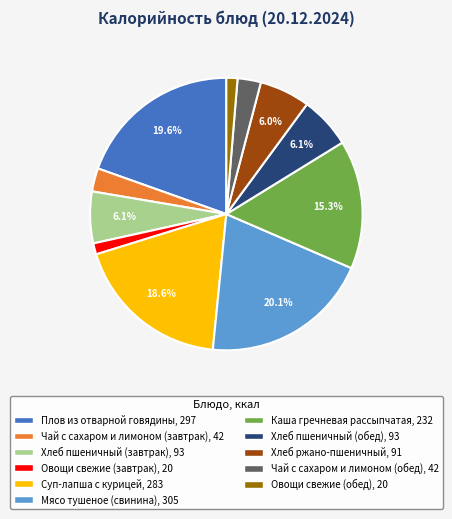

True or false: Овощи свежие (завтрак) accounts for 1% of the total.

True